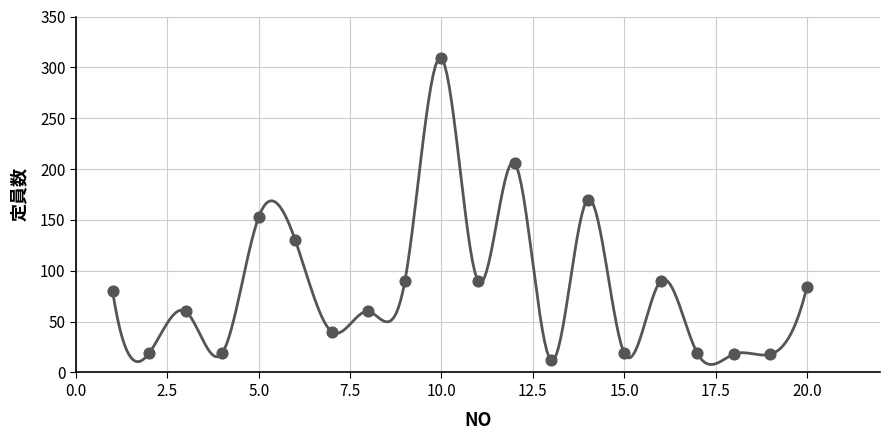

What is the ratio of the value at 13 to the value at 19?

0.7